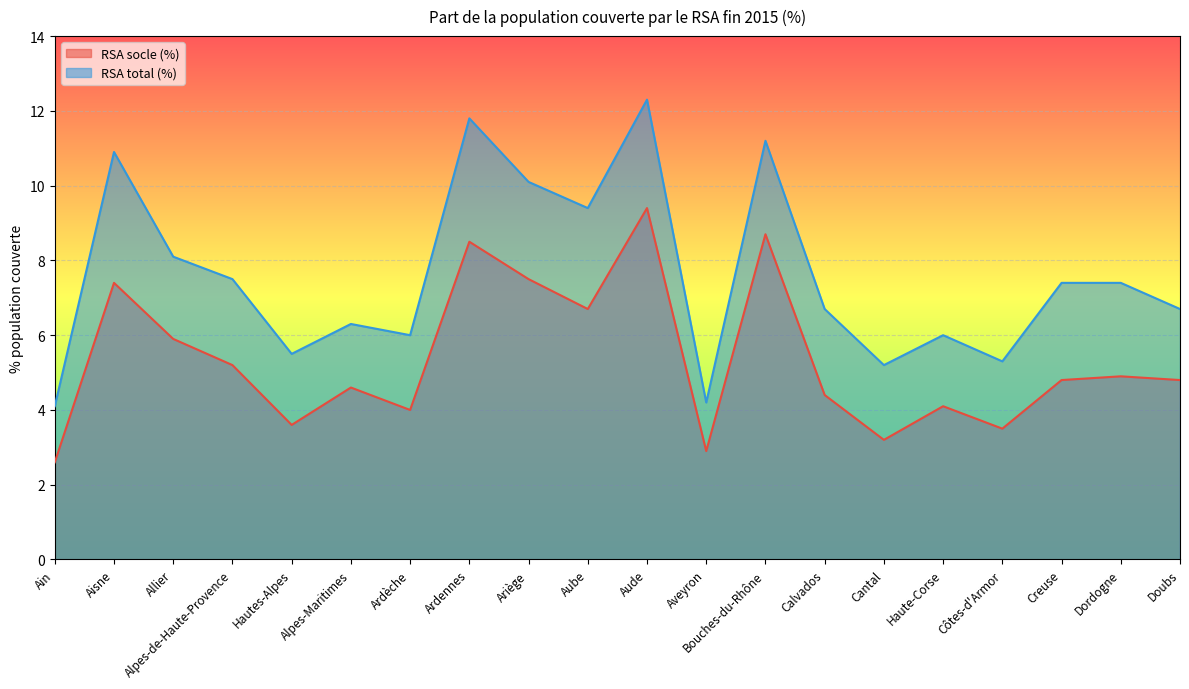

How many data points in RSA total (%) are above 7?

10